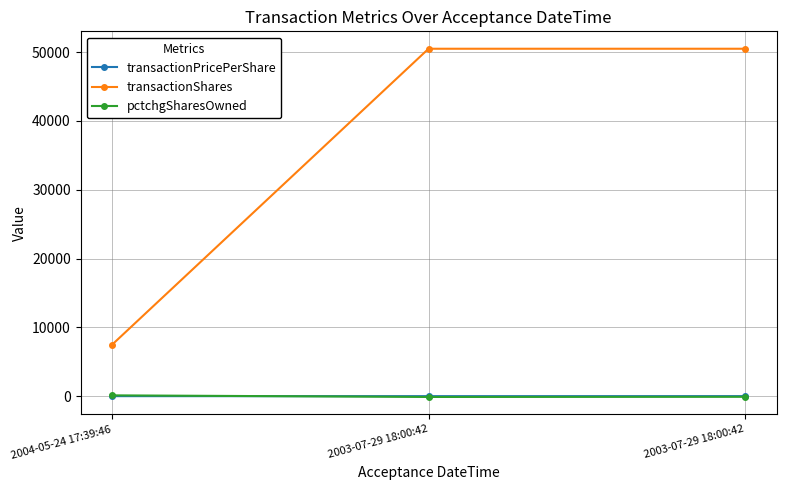

What is the difference between the highest and lowest values at 2003-07-29 18:00:42?

50613.0